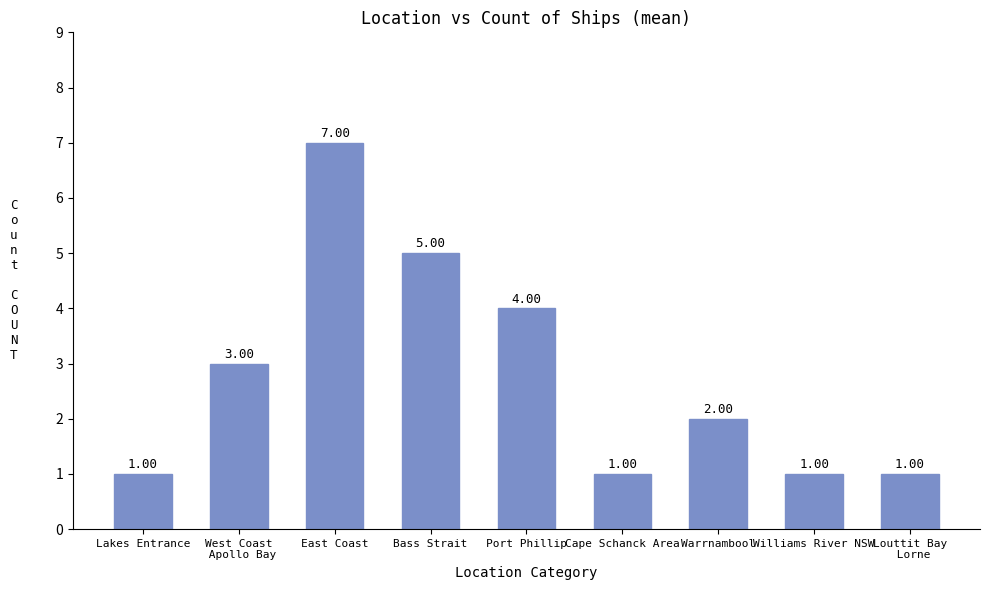

Which has a higher value, East Coast or Port Phillip?

East Coast